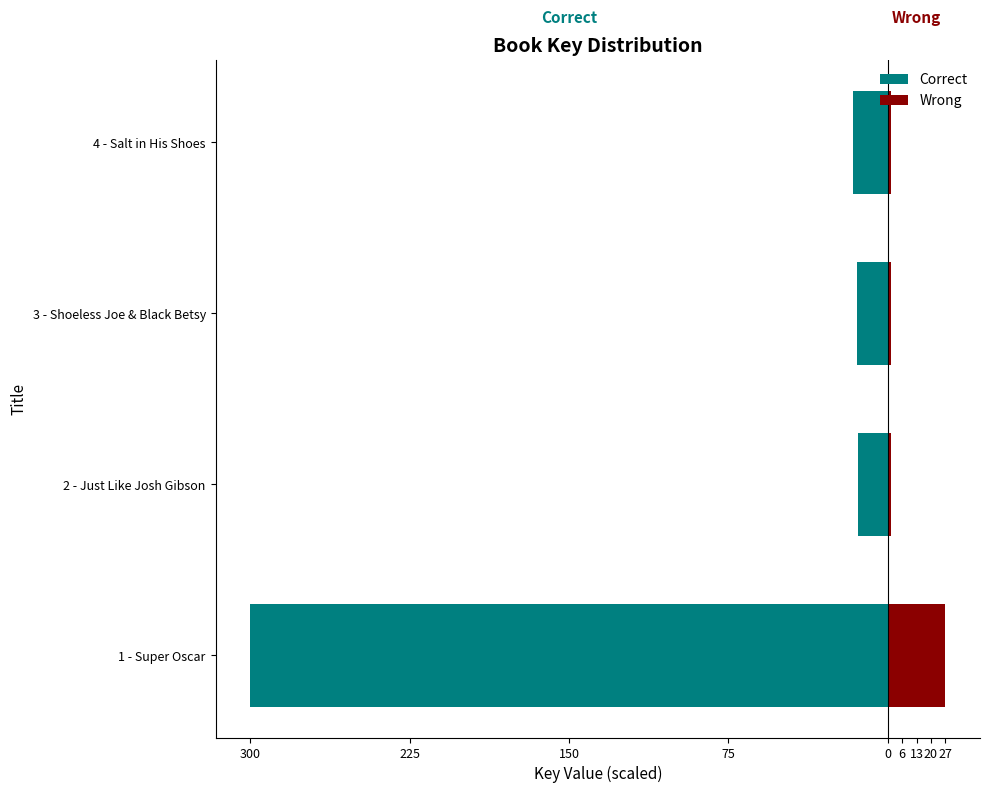

The value of Wrong at 75 is 2.2. True or false?

False